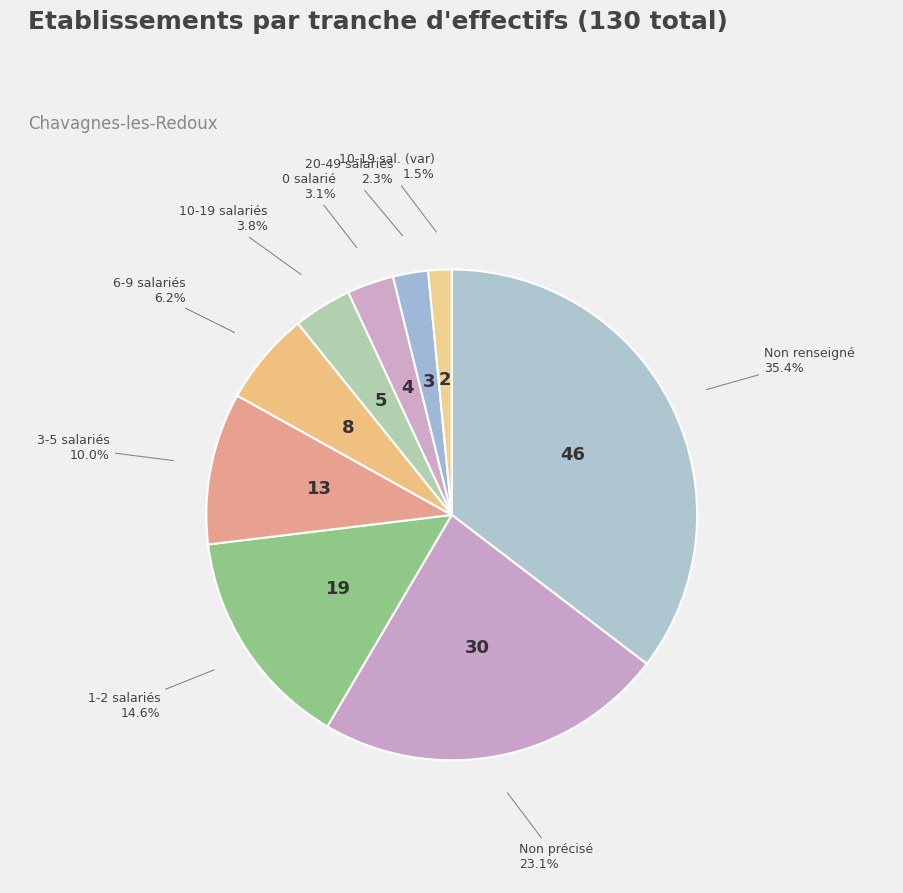

How many slices are in this pie chart?

9